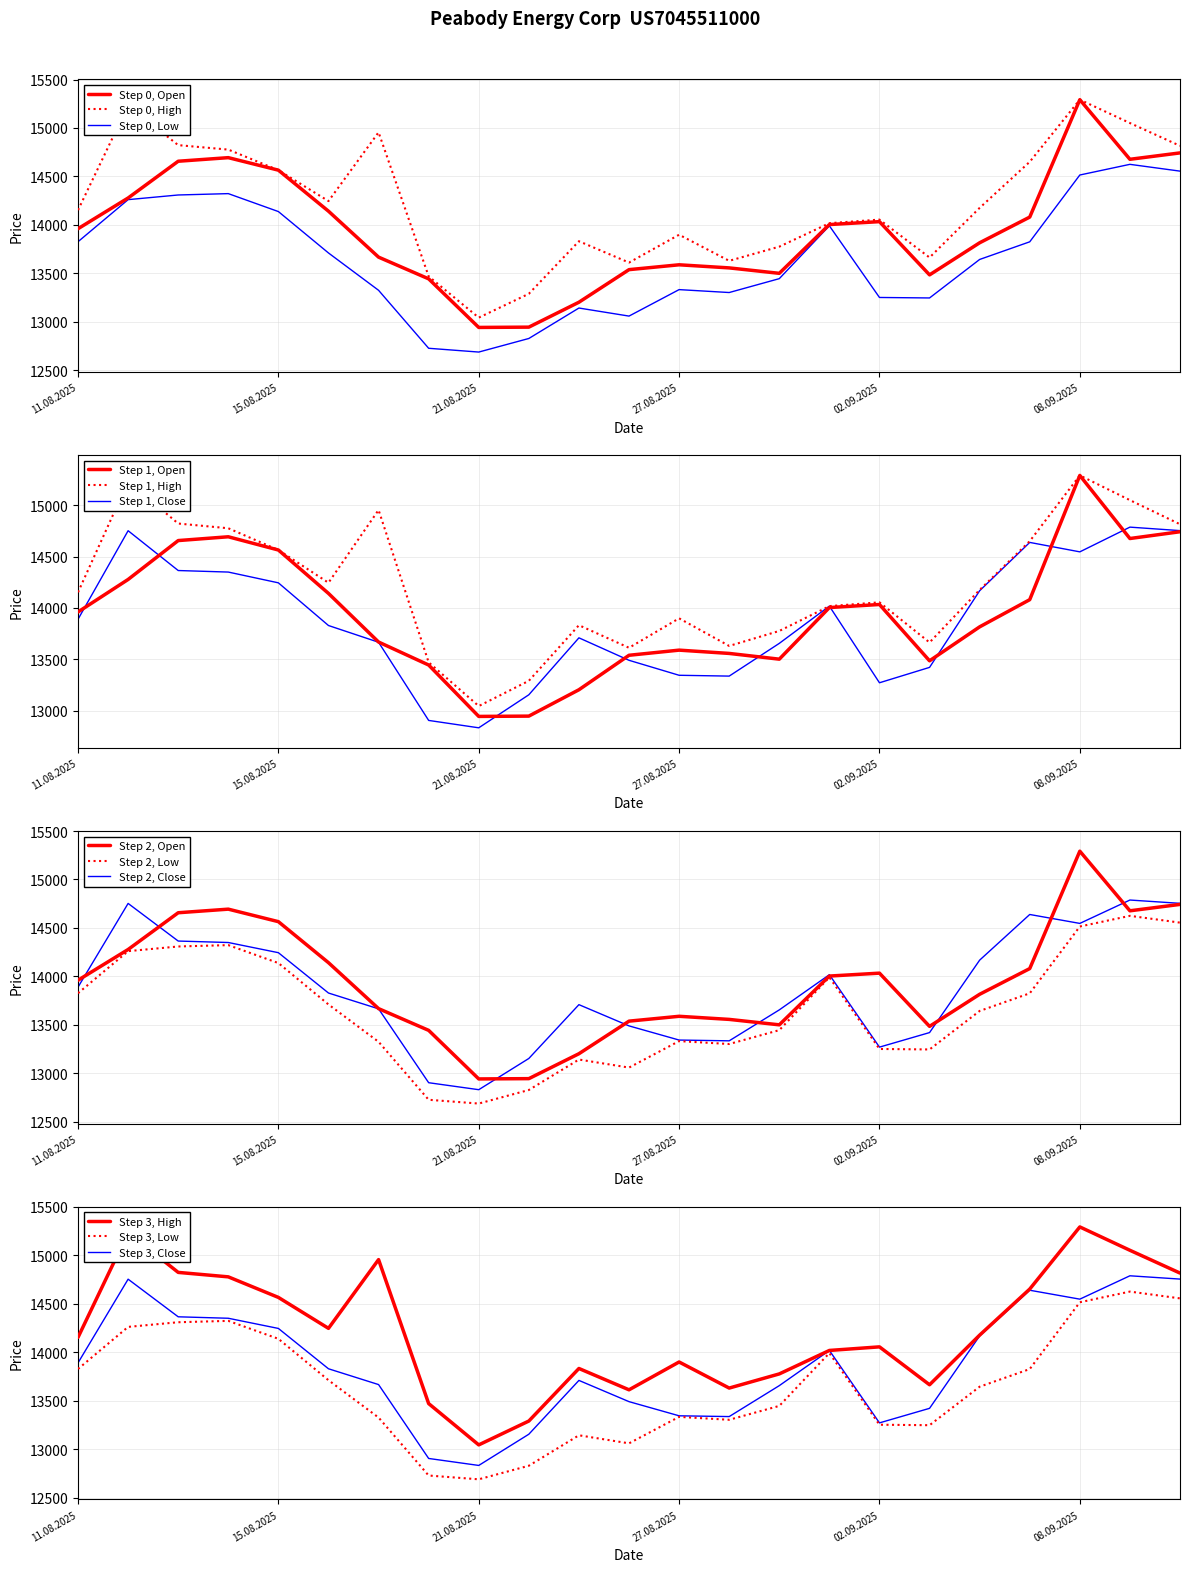

What is the difference between the maximum and minimum values in the Open series?

2349